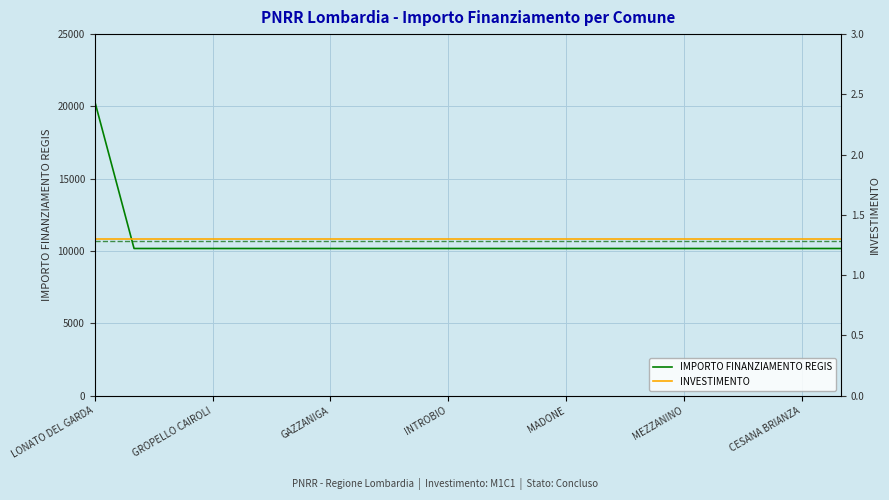

Which series has the widest spread of values?

IMPORTO FINANZIAMENTO REGIS